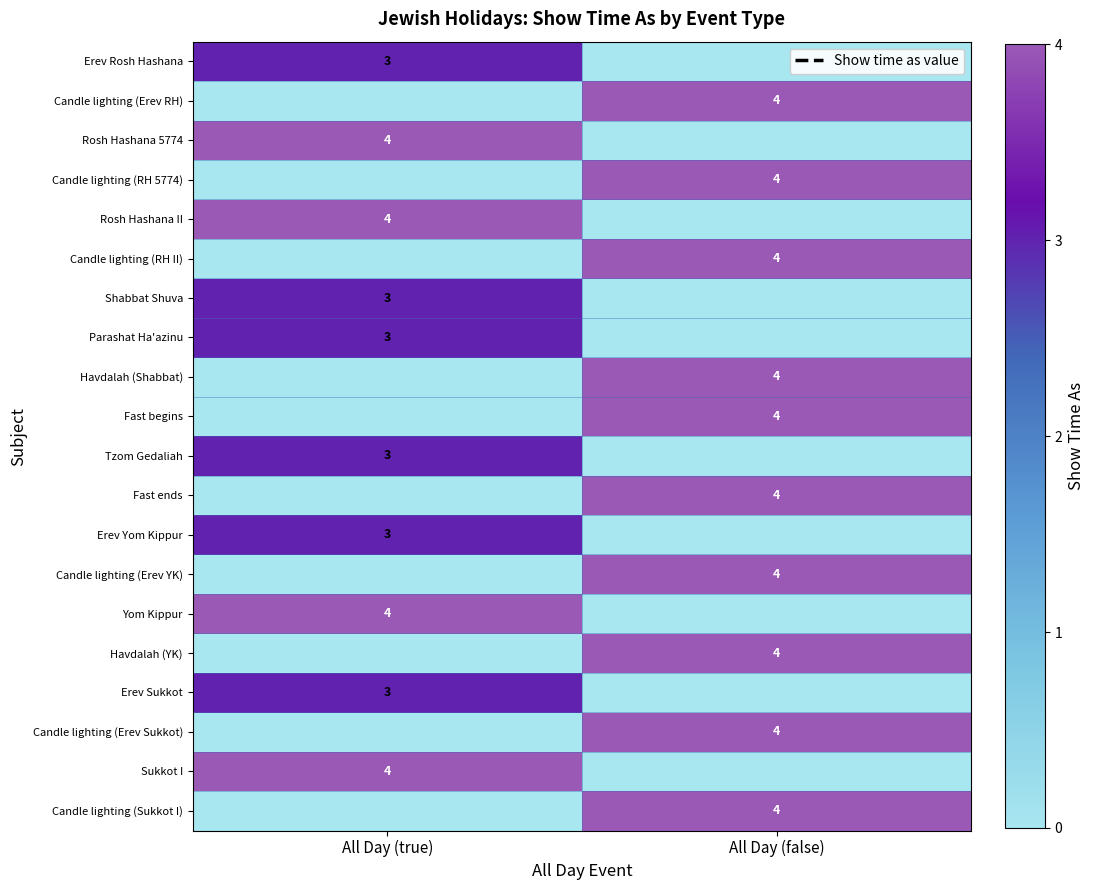

The value of Candle lighting (Erev Sukkot) at All Day (false) is 1. True or false?

False